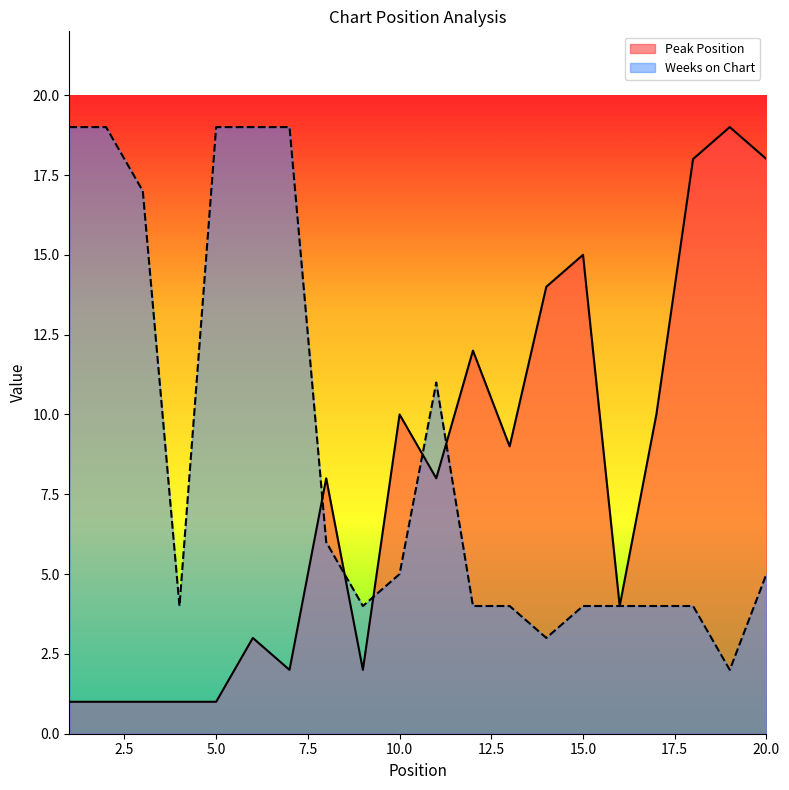

What are all the series names shown in the legend?

Peak Position, Weeks on Chart